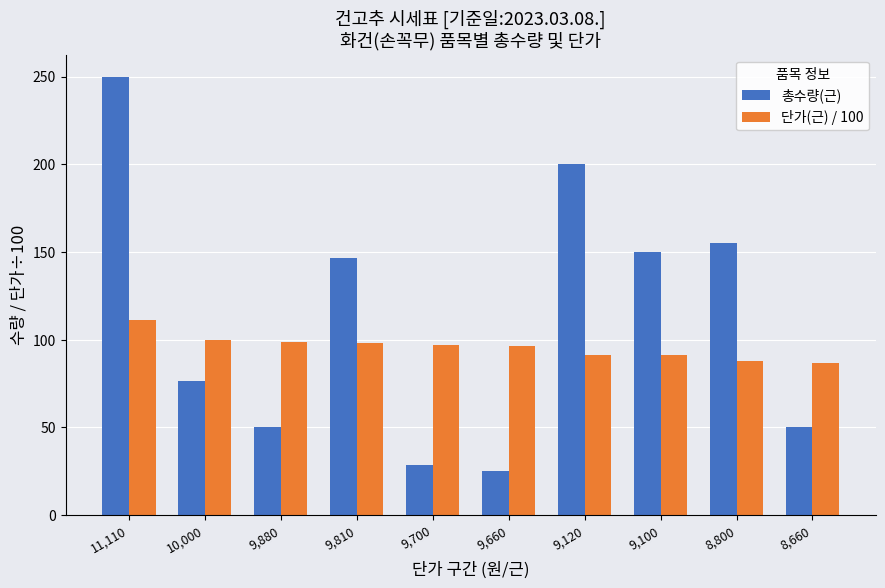

Does the chart contain stacked bars?

No